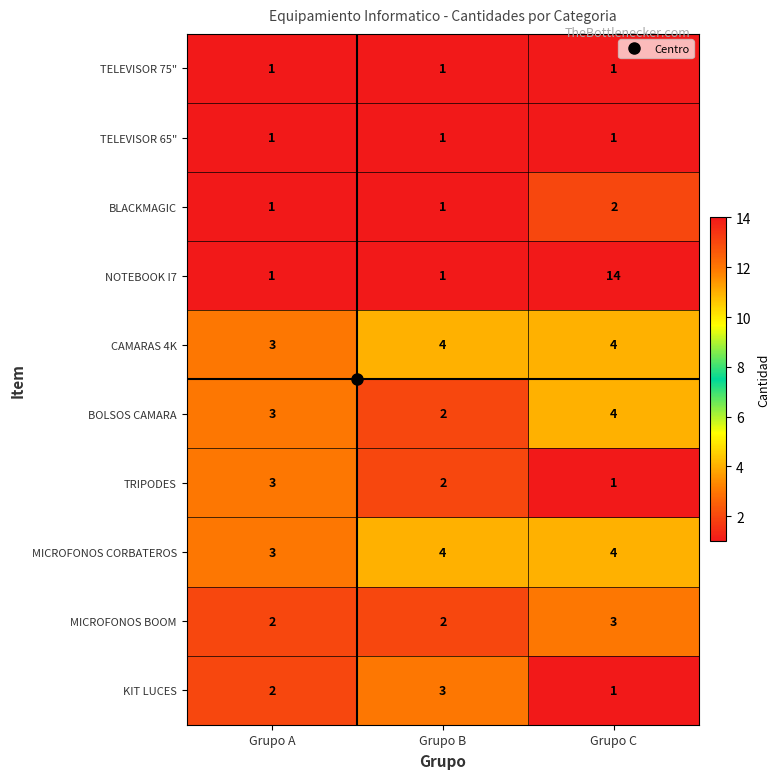

What is the total value across all series at Grupo C?

35